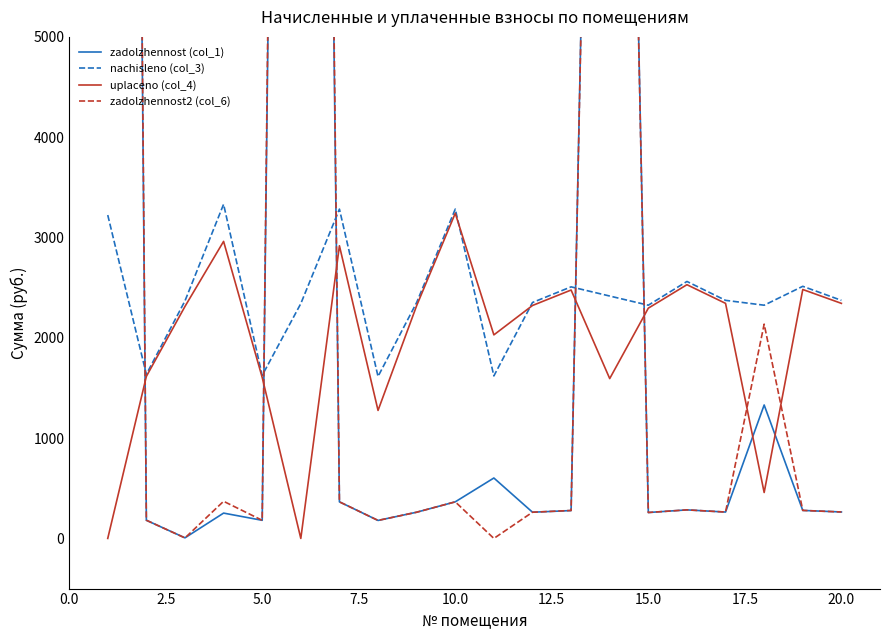

Is the value of nachisleno (col_3) at 10.0 greater than the value of uplaceno (col_4) at 20.0?

Yes